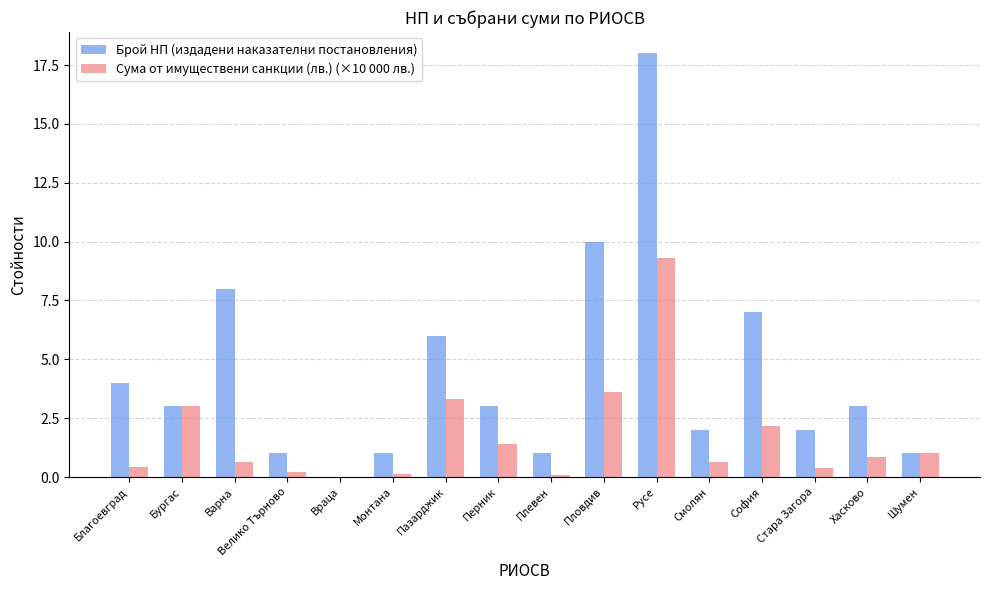

The value of Брой НП (издадени наказателни постановления) at Перник is 3.0. True or false?

True